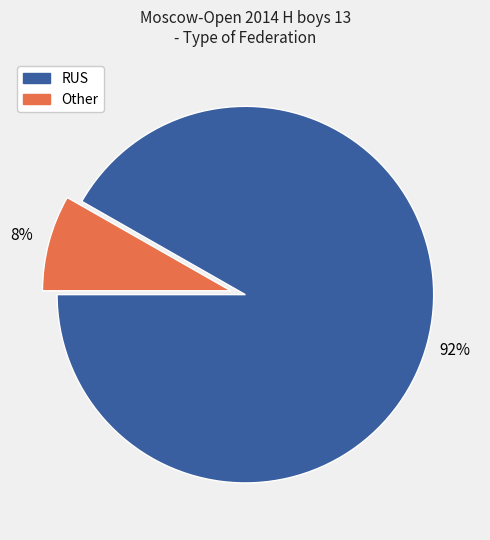

Does Other account for over 50% of the chart?

No